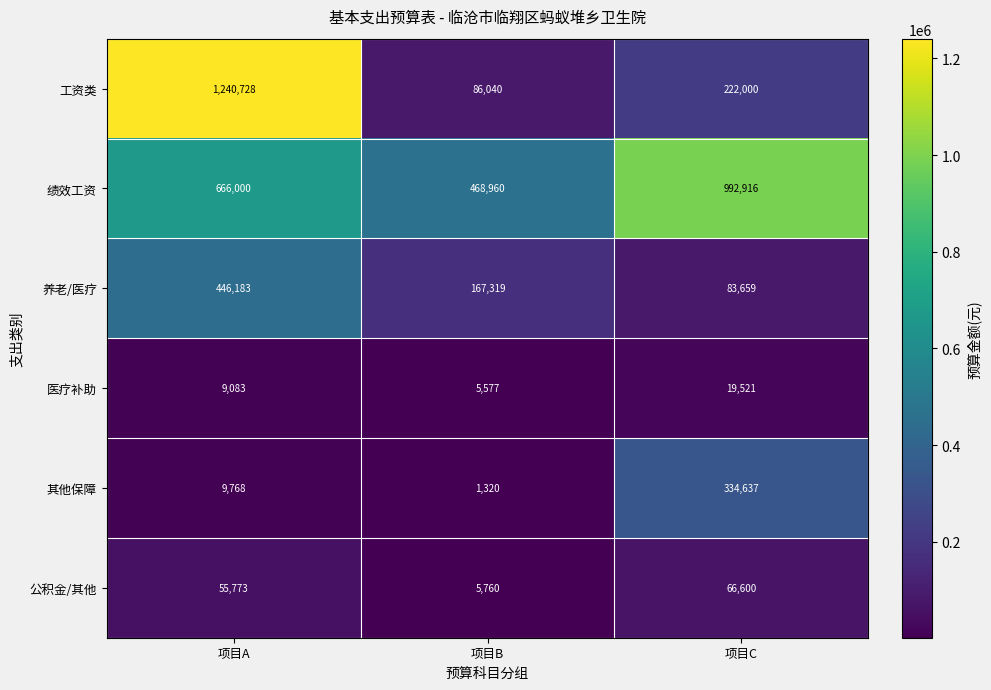

At how many categories does at least one series exceed 792599?

2